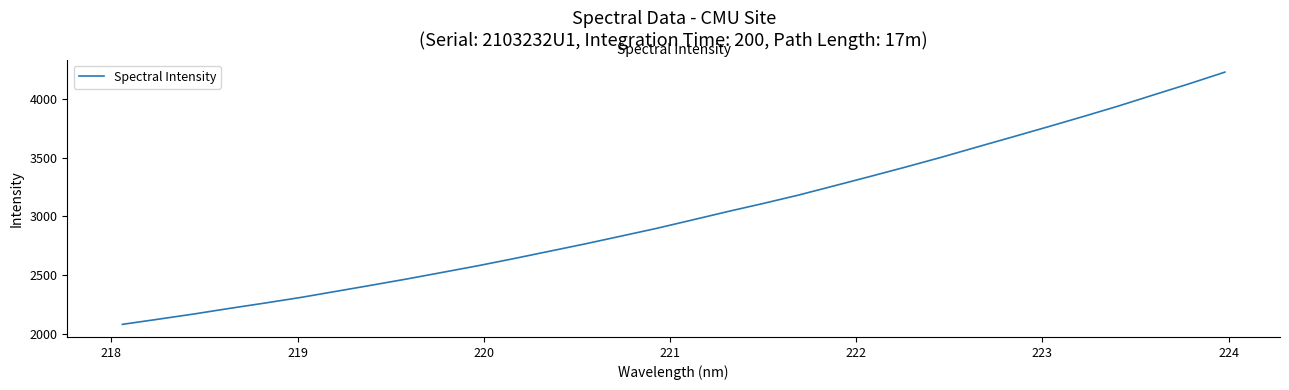

What is the greatest value displayed?

4229.2